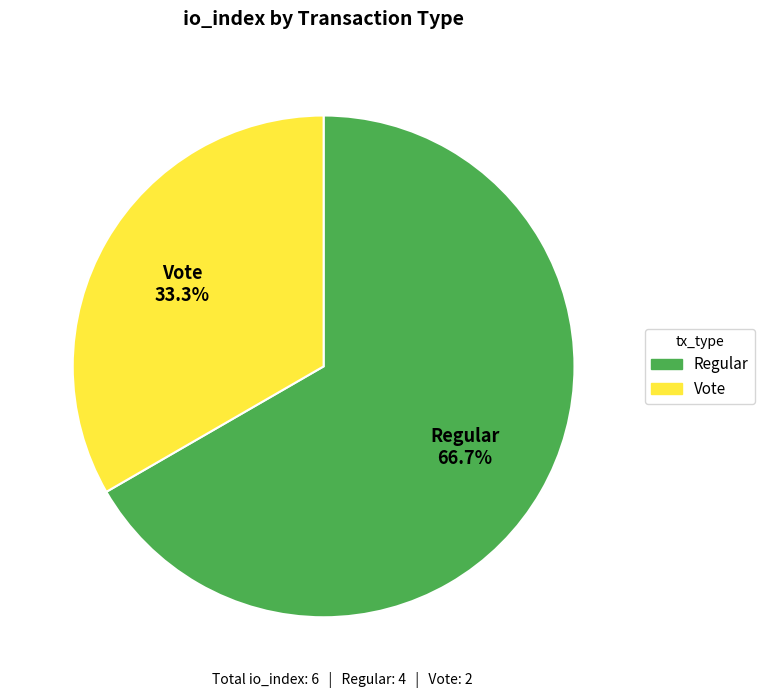

Which slice is the largest?

Regular